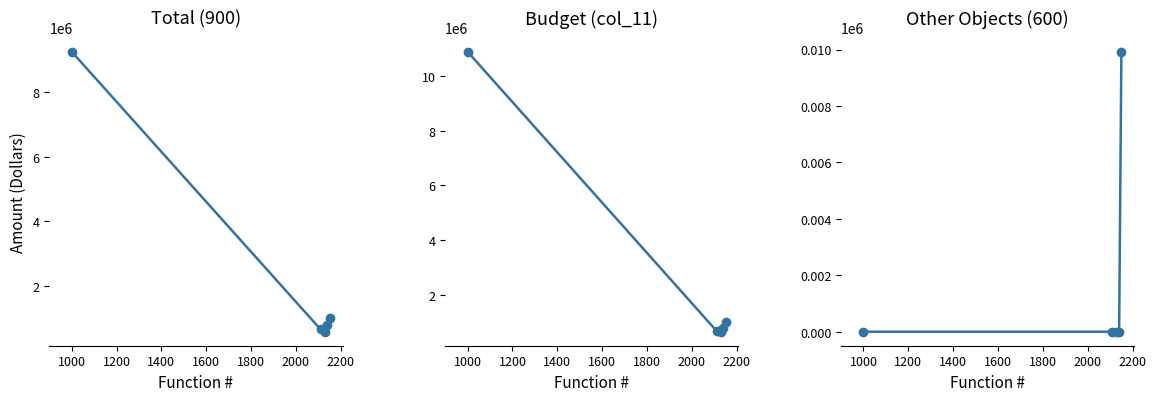

What is the minimum value for Total (900)?

576840